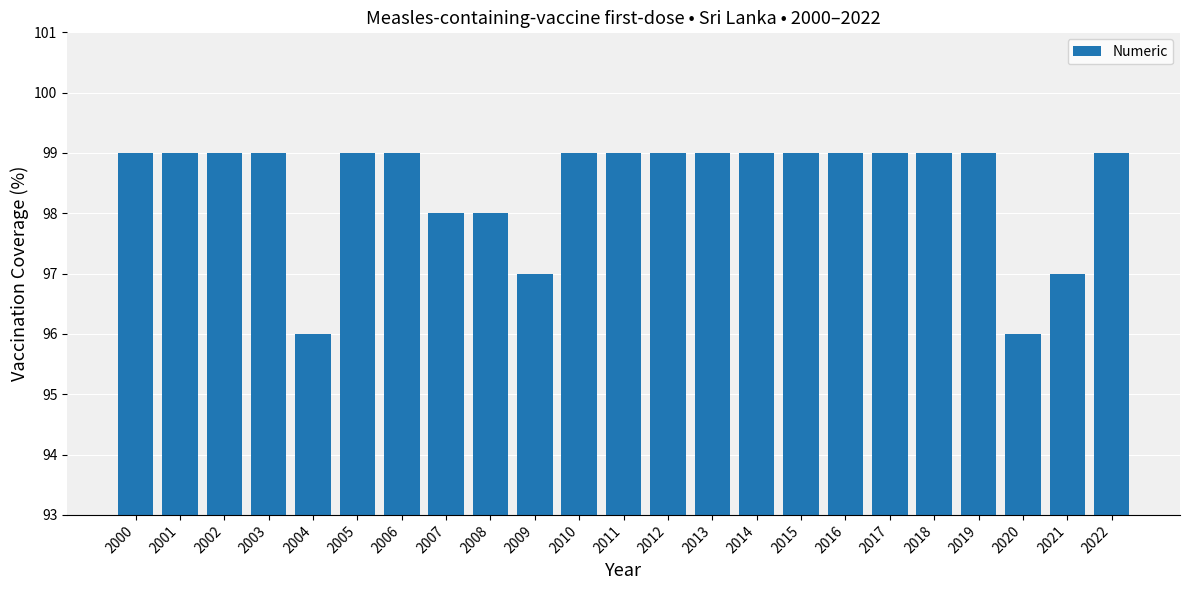

What is the sum of all values?

2265